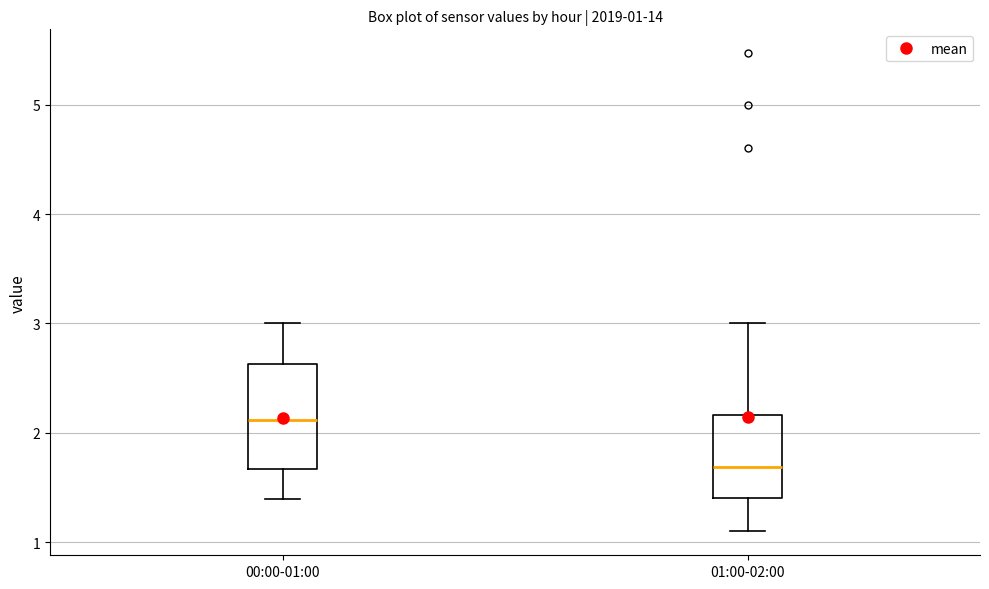

Which box's median line is the lowest?

01:00-02:00